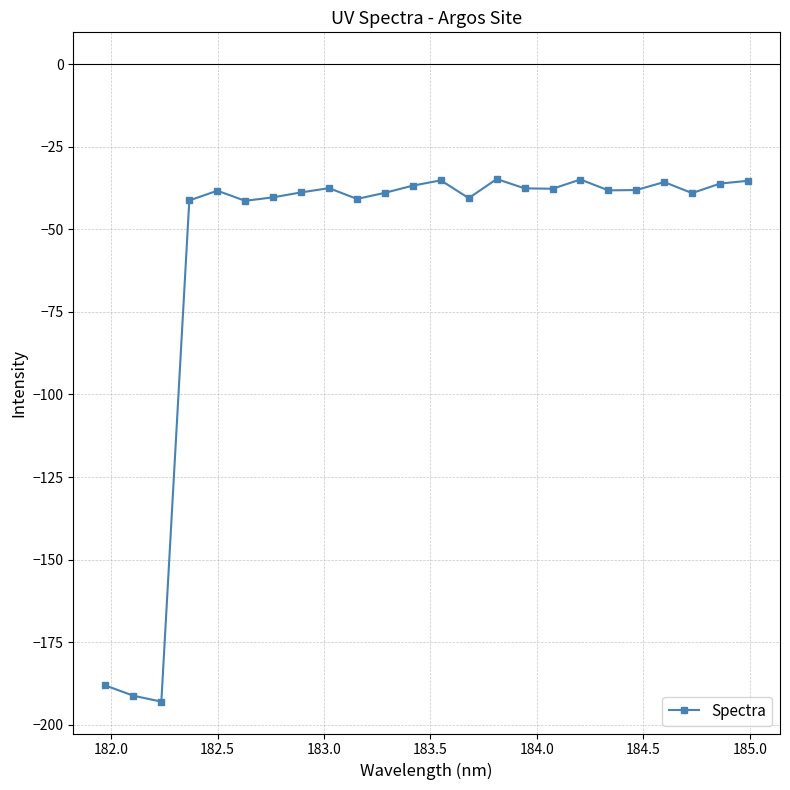

What is the sum of all values?

-1369.6